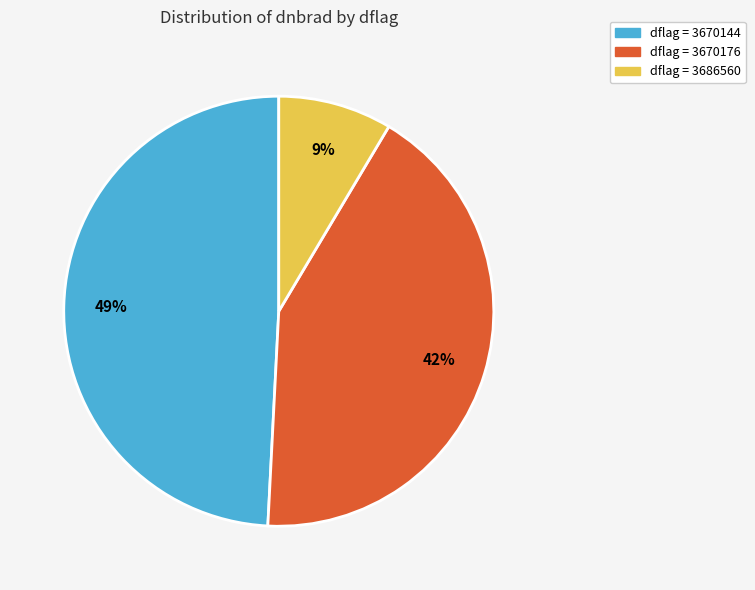

To the nearest percent, what is the average slice percentage?

33%